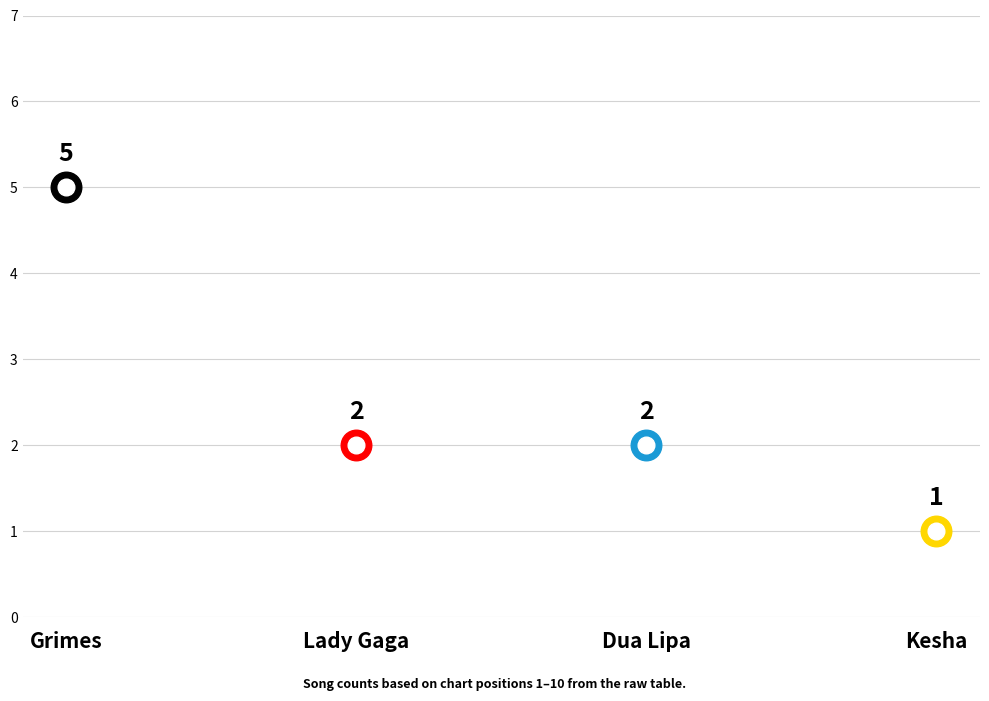

How many data points are above 2?

1